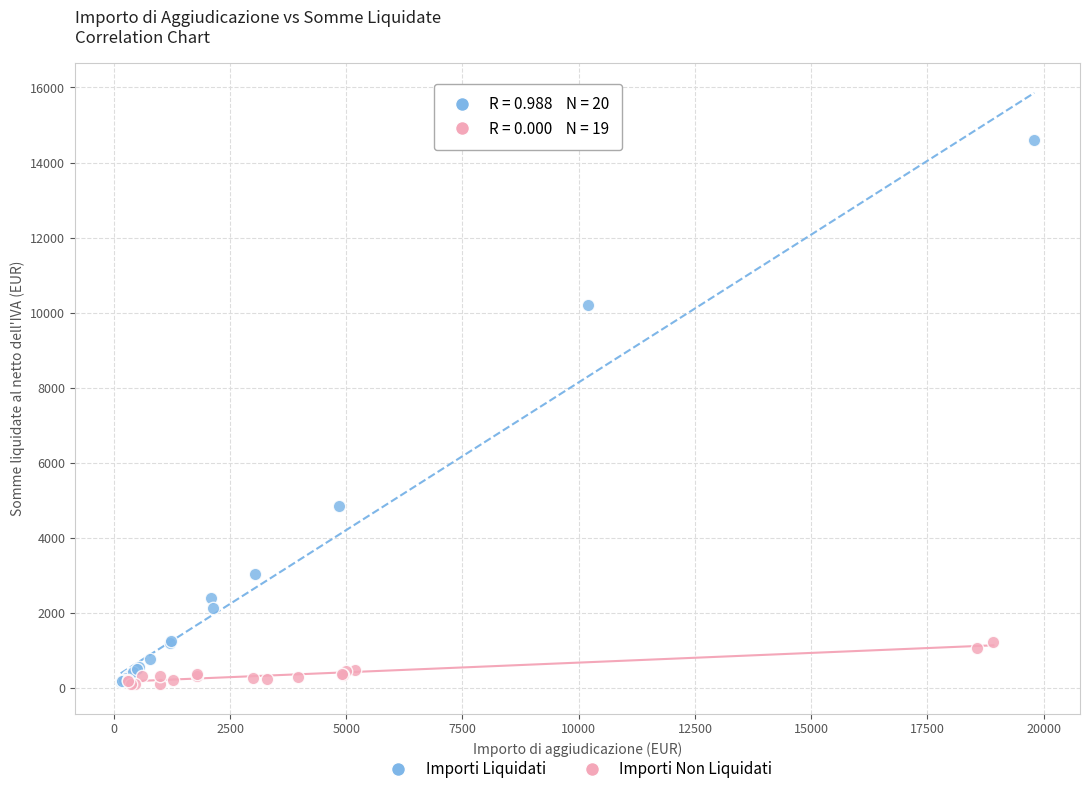

Which series reaches the maximum Y coordinate?

Importi Liquidati